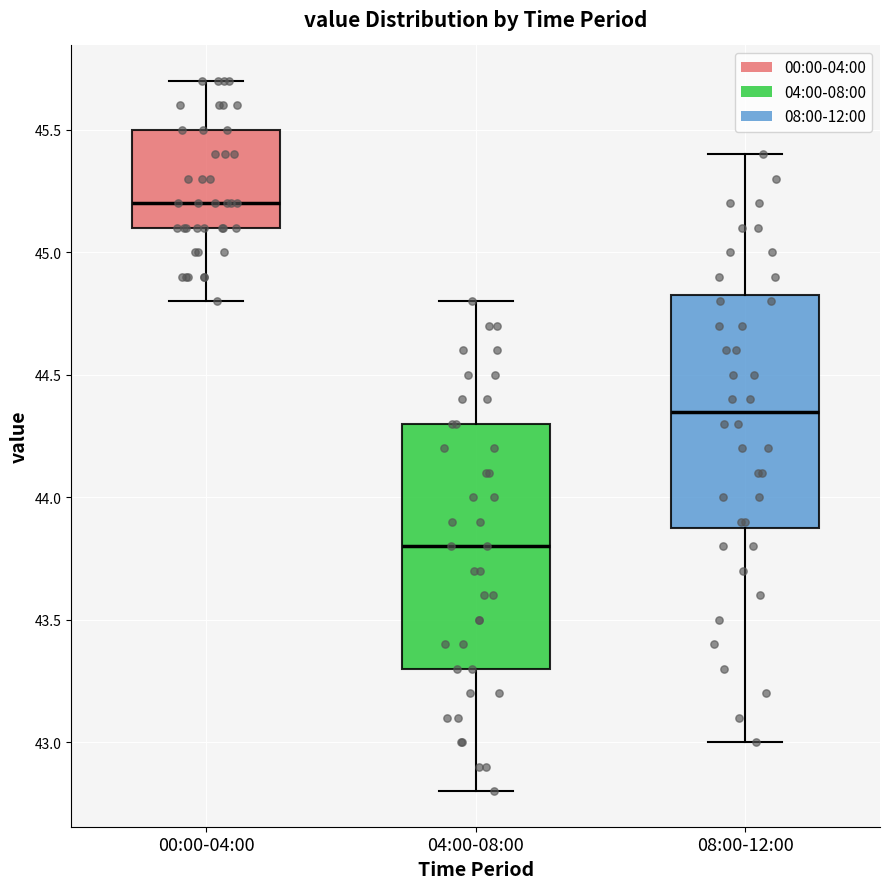

Reading left to right, read every box against the y-axis: the position of its median line, the range the box covers, and the ends of its whiskers. The values are not printed on the chart, so give them approximately, as read against the axis.

00:00-04:00: median 45.20, box 45.10 to 45.50, whiskers 44.80 to 45.70
04:00-08:00: median 43.80, box 43.30 to 44.30, whiskers 42.80 to 44.80
08:00-12:00: median 44.35, box 43.90 to 44.85, whiskers 43.00 to 45.40